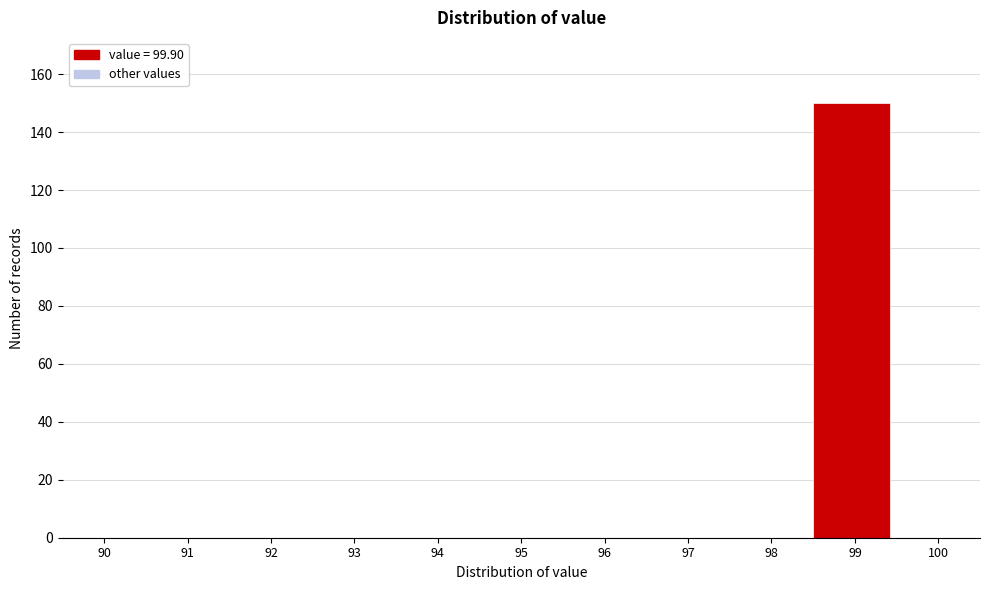

Reading left to right, extract all data points from this chart.

90=0	91=0	92=0	93=0	94=0	95=0	96=0	97=0	98=0	99=150	100=0